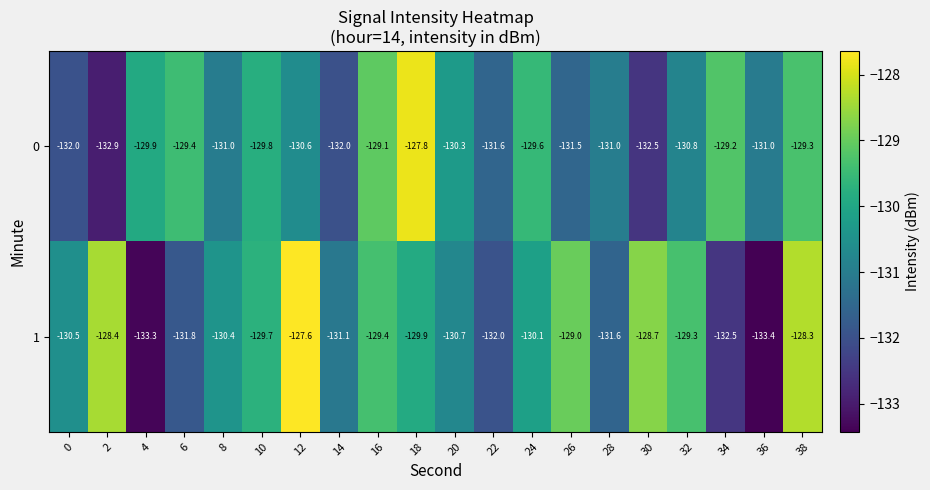

What is the total value across all series at 22?

-263.6